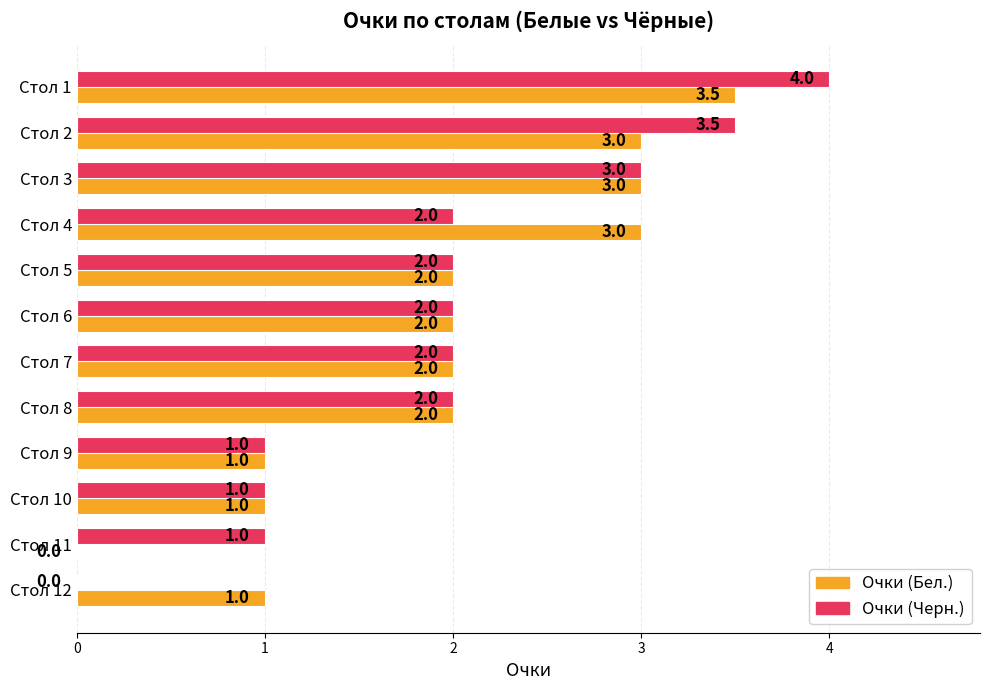

What is the sum of the Очки (Бел.) values at Стол 8 and Стол 4?

5.0